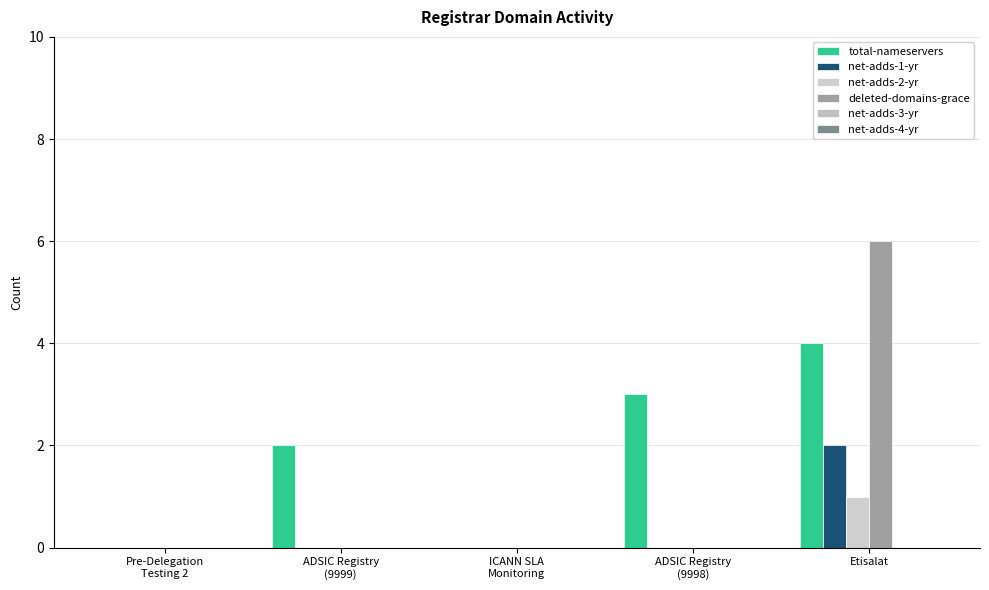

How many distinct data groups are displayed?

4